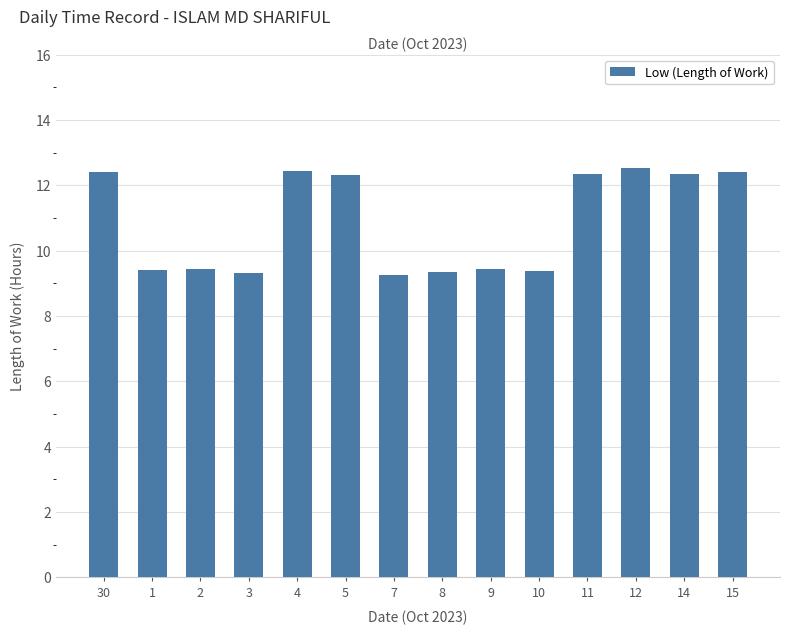

At which label does the data first exceed 12?

30